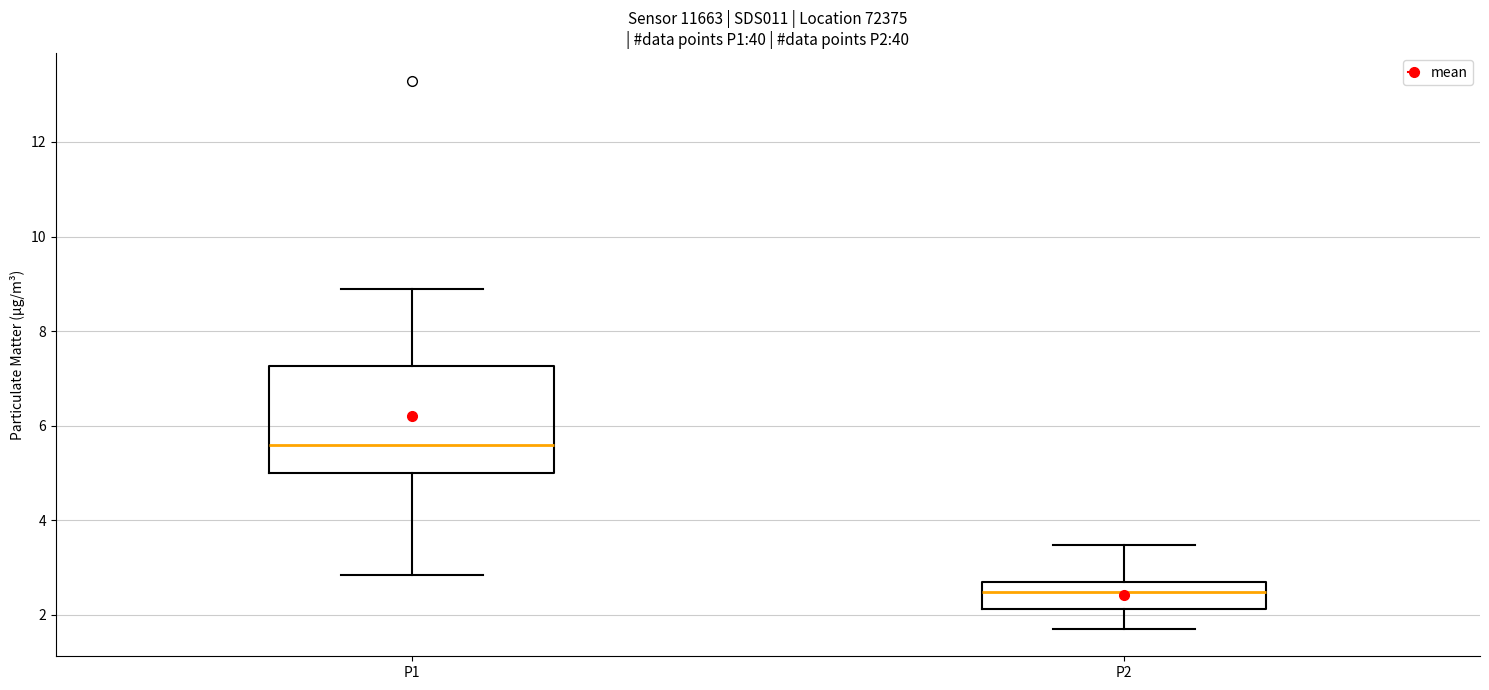

Reading left to right, transcribe this box plot: for each box, give where its median line is, the range the box spans, and where its two whiskers end, as read against the y-axis. The values are not printed on the chart, so give them approximately, as read against the axis.

P1: median 5.6, box 5.0 to 7.2, whiskers 2.8 to 9.0
P2: median 2.4, box 2.2 to 2.8, whiskers 1.8 to 3.4